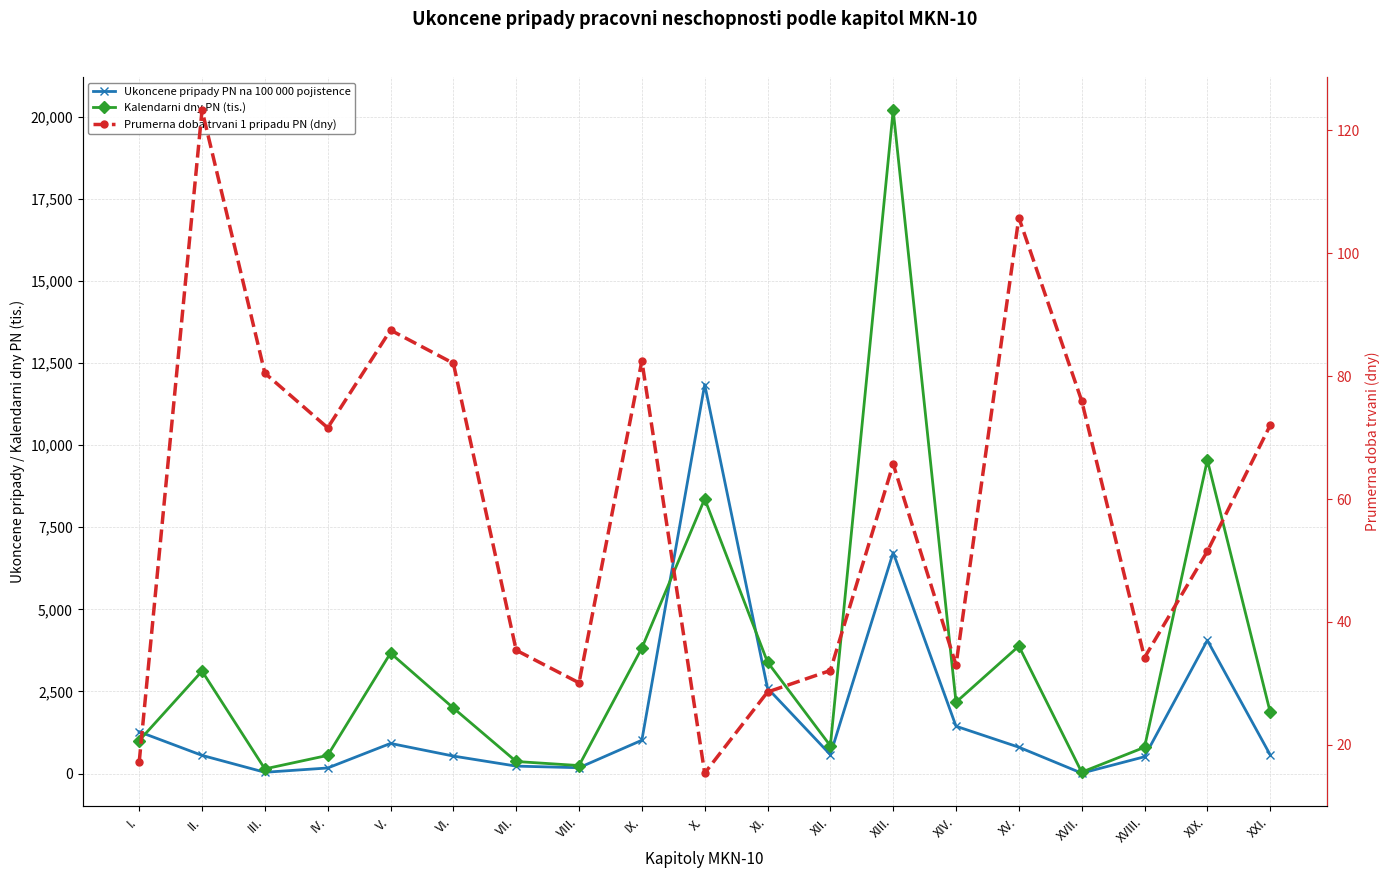

True or false: Ukoncene pripady PN na 100 000 pojistence has more than 1 interior local peaks.

True